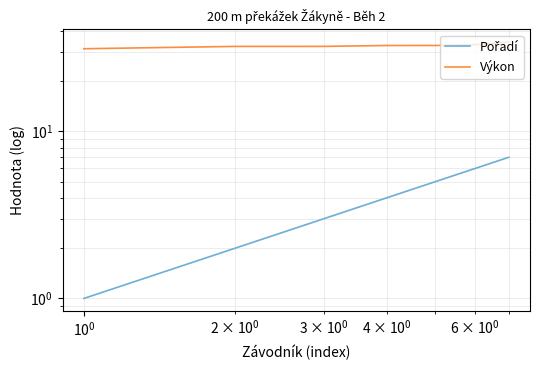

What is the difference between the maximum and minimum values in the Výkon series?

3.0